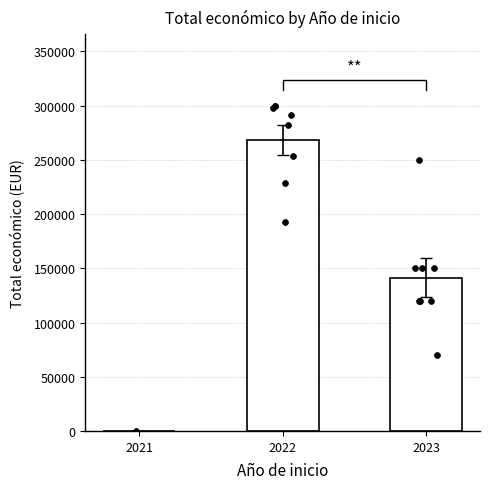

What is the change in value from 2022 to 2023?

-127031.5